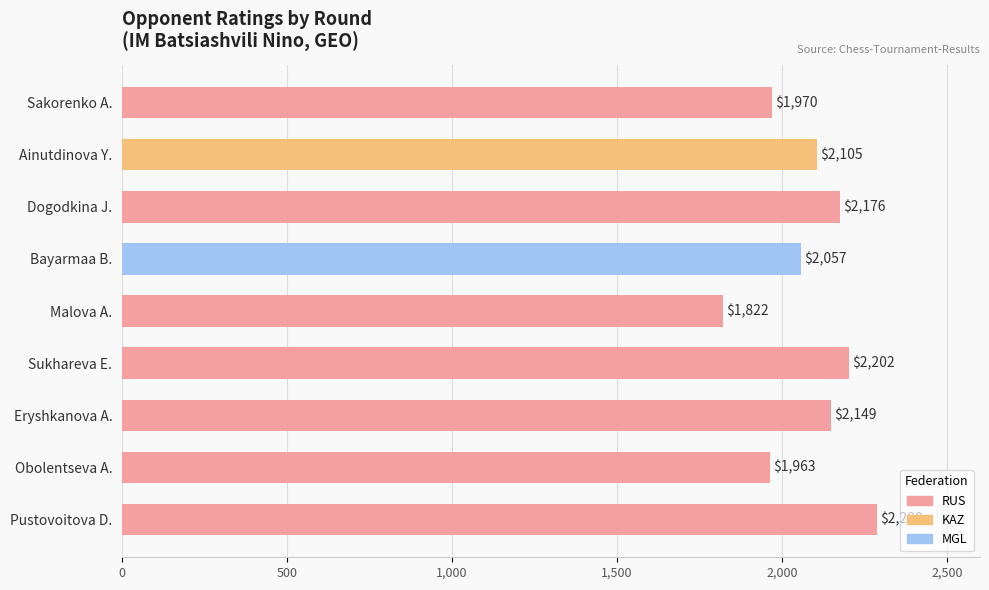

Which label corresponds to the largest value in the chart?

Pustovoitova D.